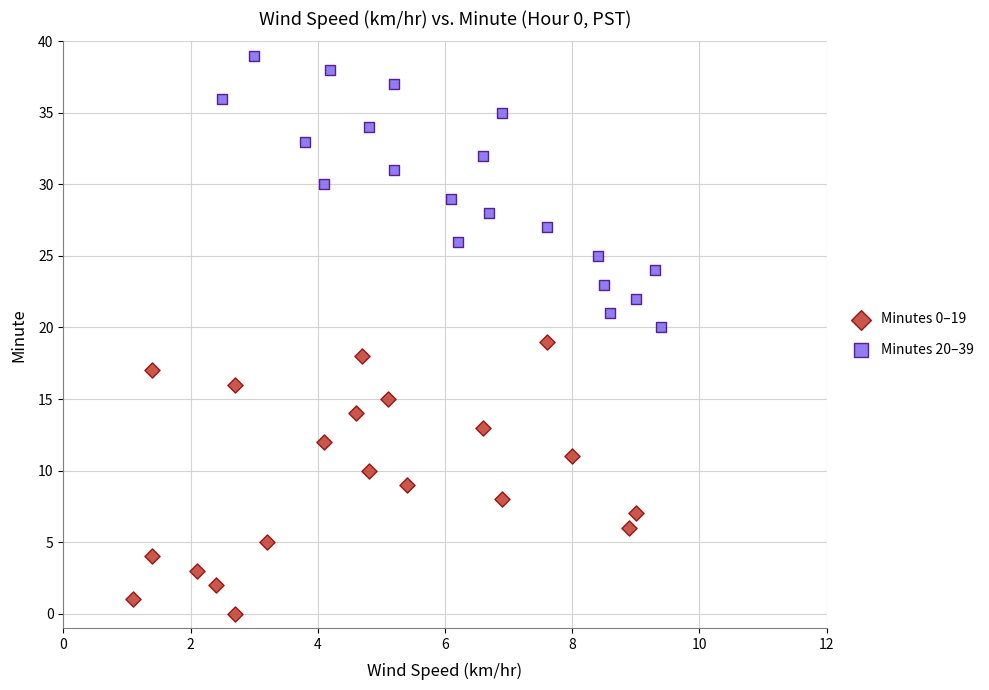

What are all the series names shown in the legend?

Minutes 0–19, Minutes 20–39